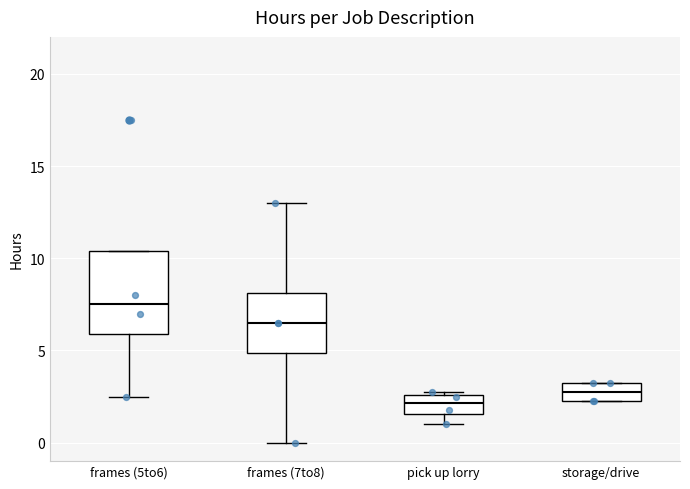

Which box's median line is the lowest?

pick up lorry